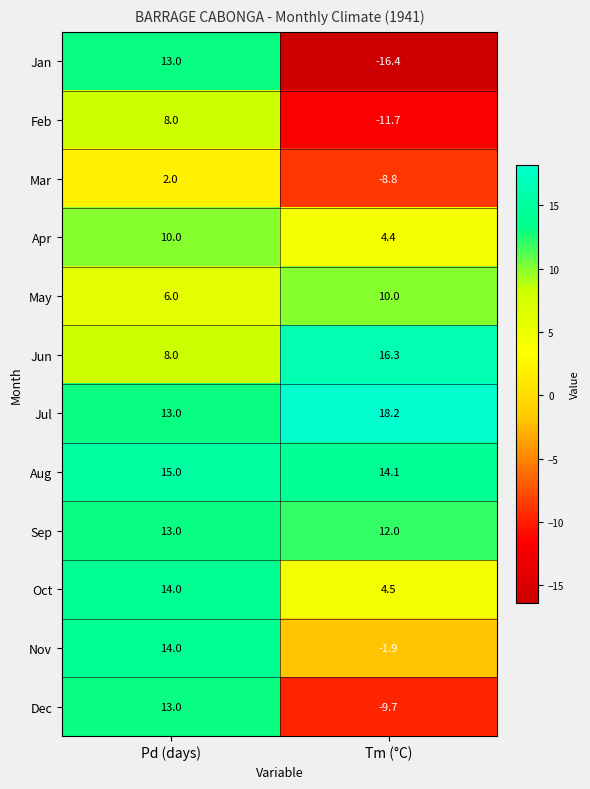

Rank the categories by Jul value from lowest to highest.

Pd (days), Tm (°C)